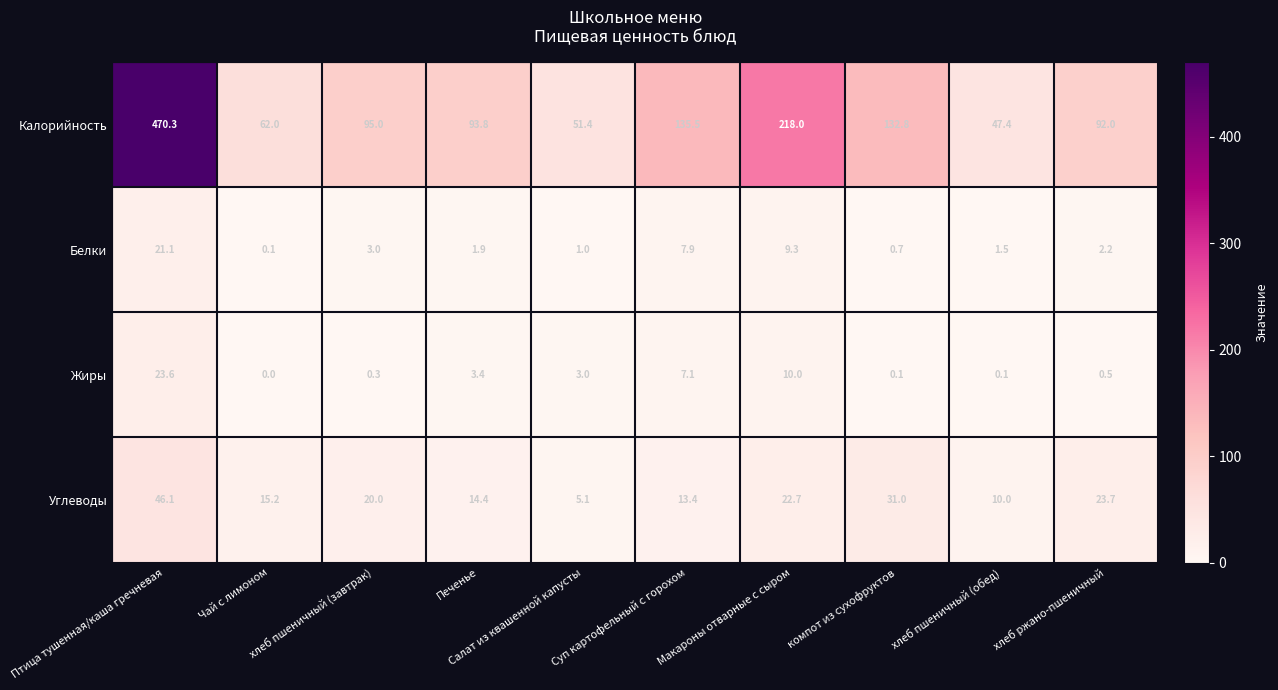

Which series has the largest range (max minus min)?

Калорийность